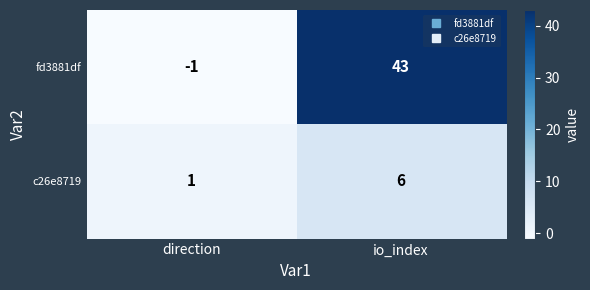

Rank the categories by fd3881df value from lowest to highest.

direction, io_index